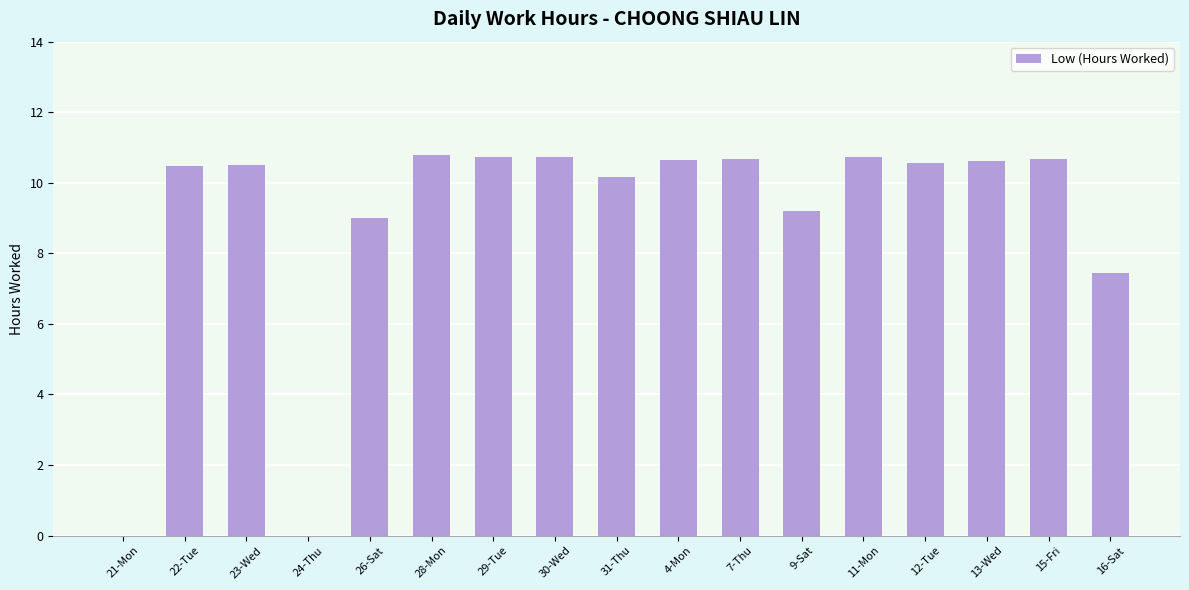

At which label is the value closest to 5?

16-Sat